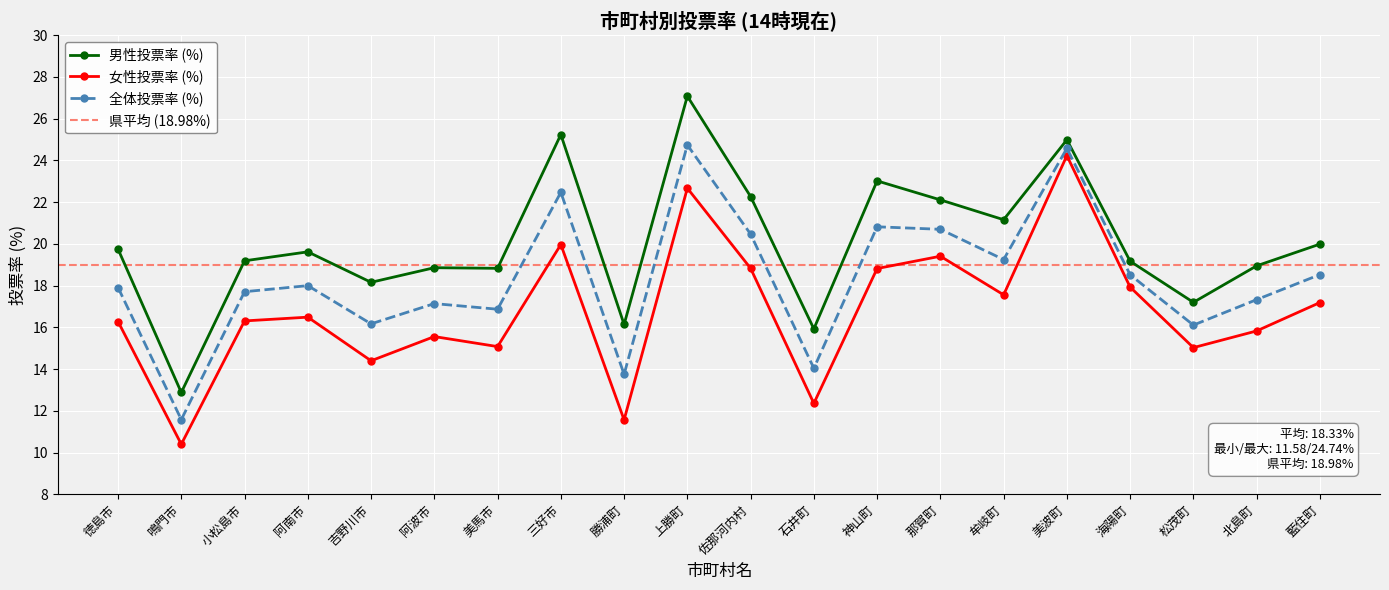

At which category does the chart reach its peak across all series?

上勝町